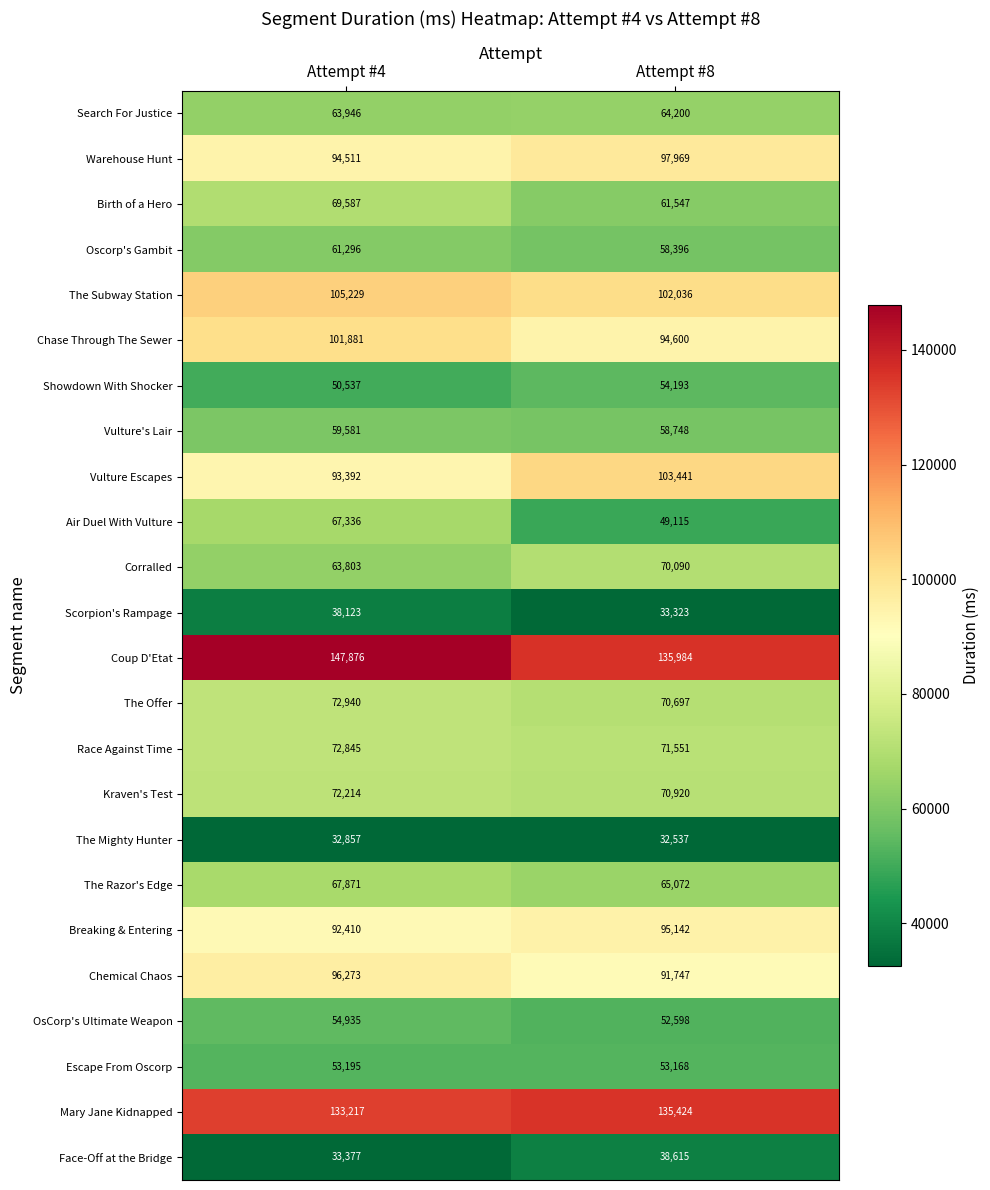

At which category is the sum across all series the highest?

Attempt #4